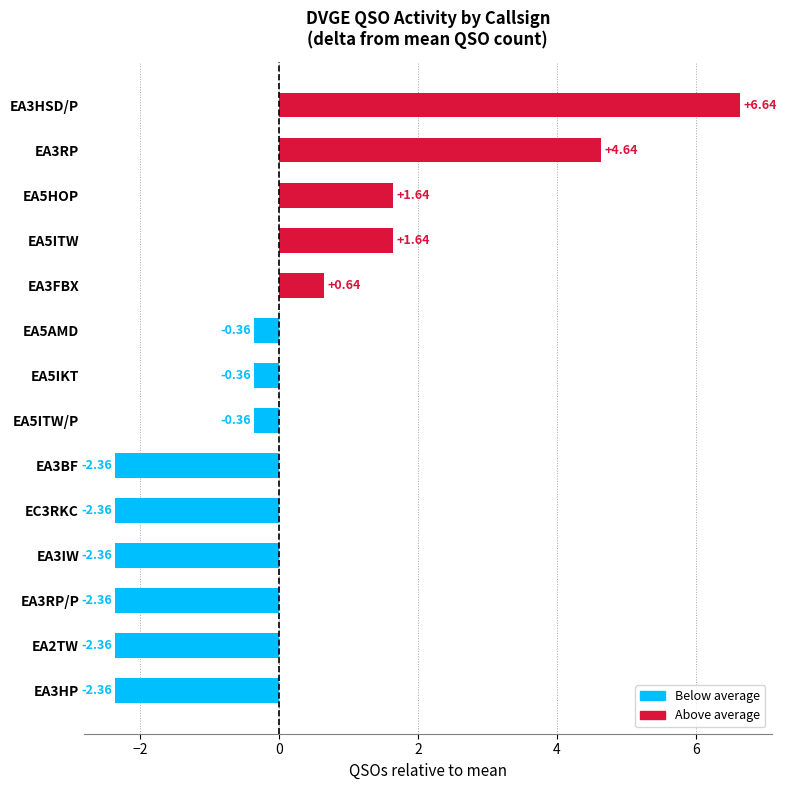

Between EA3IW and EA5HOP, which is larger?

EA5HOP